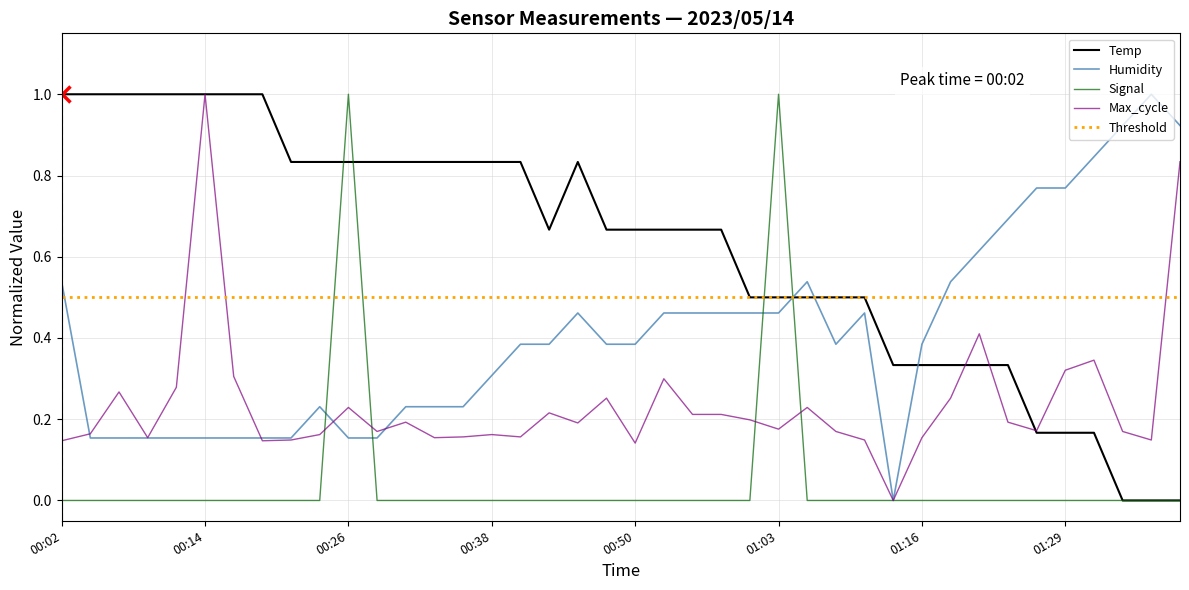

Which series has the largest total across all categories?

Temp